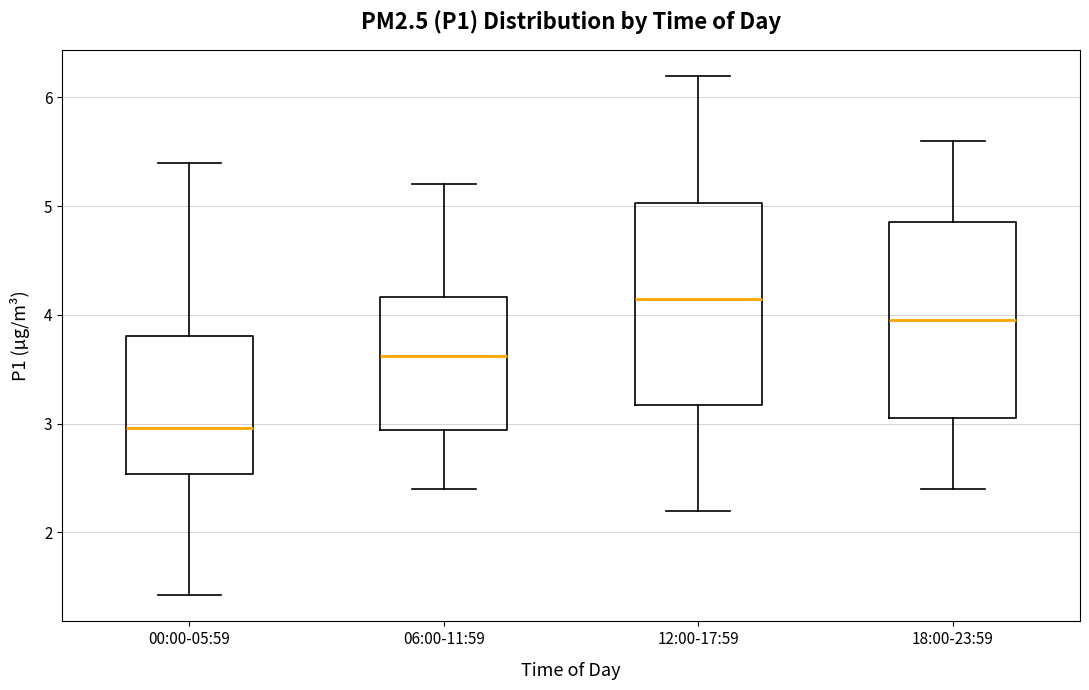

Which box's median line is the highest?

12:00-17:59